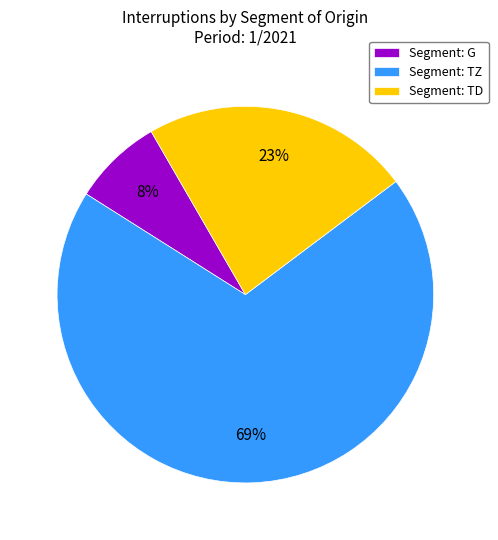

Is the sum of Segment: TZ and Segment: G greater than half?

Yes